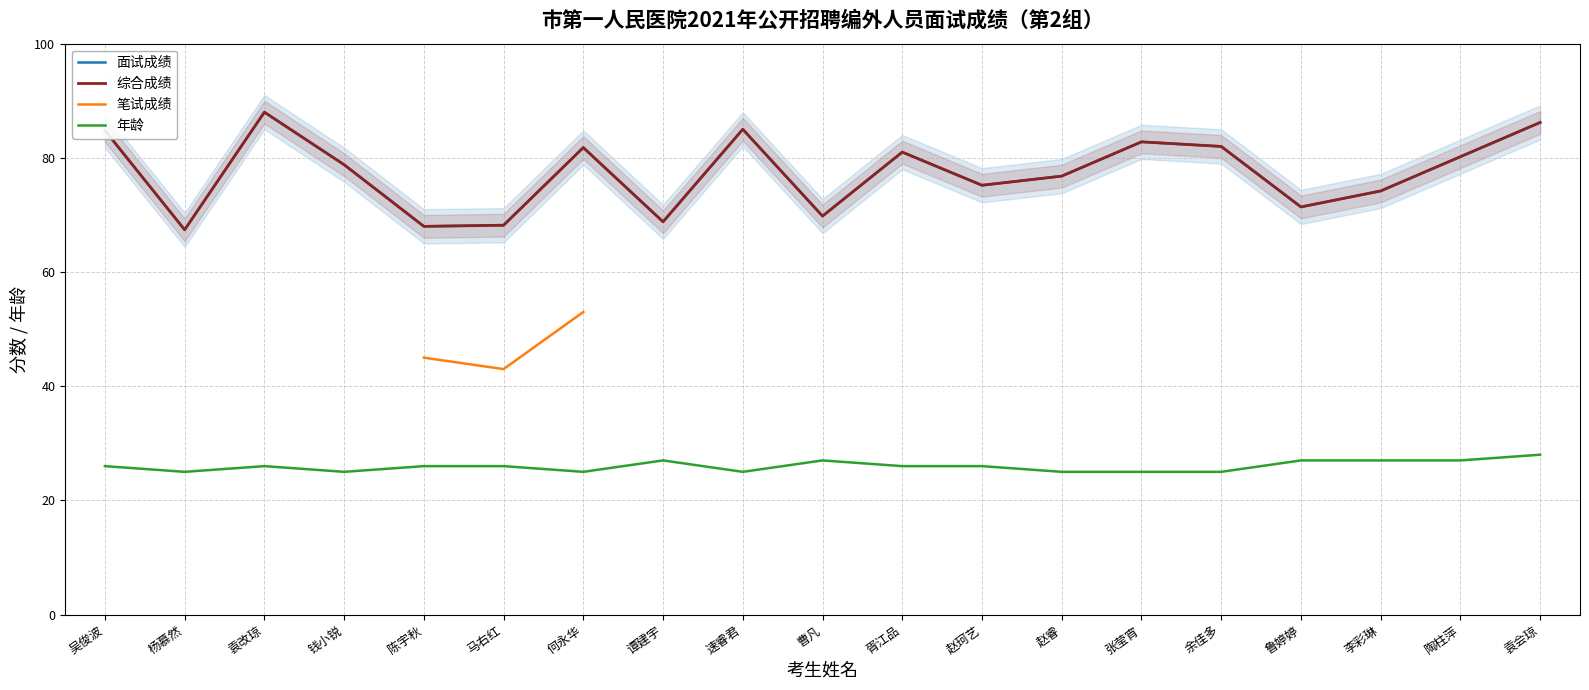

What position from the right is 陶柱萍?

2